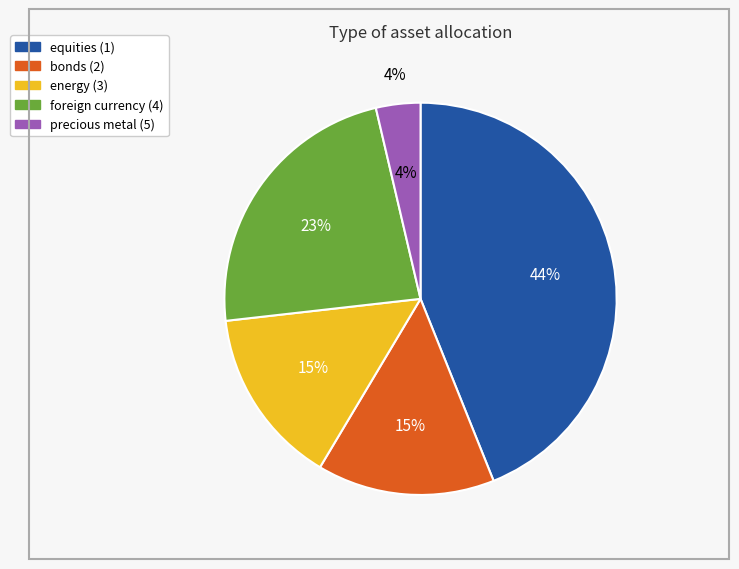

Which slice is the largest?

equities (1)